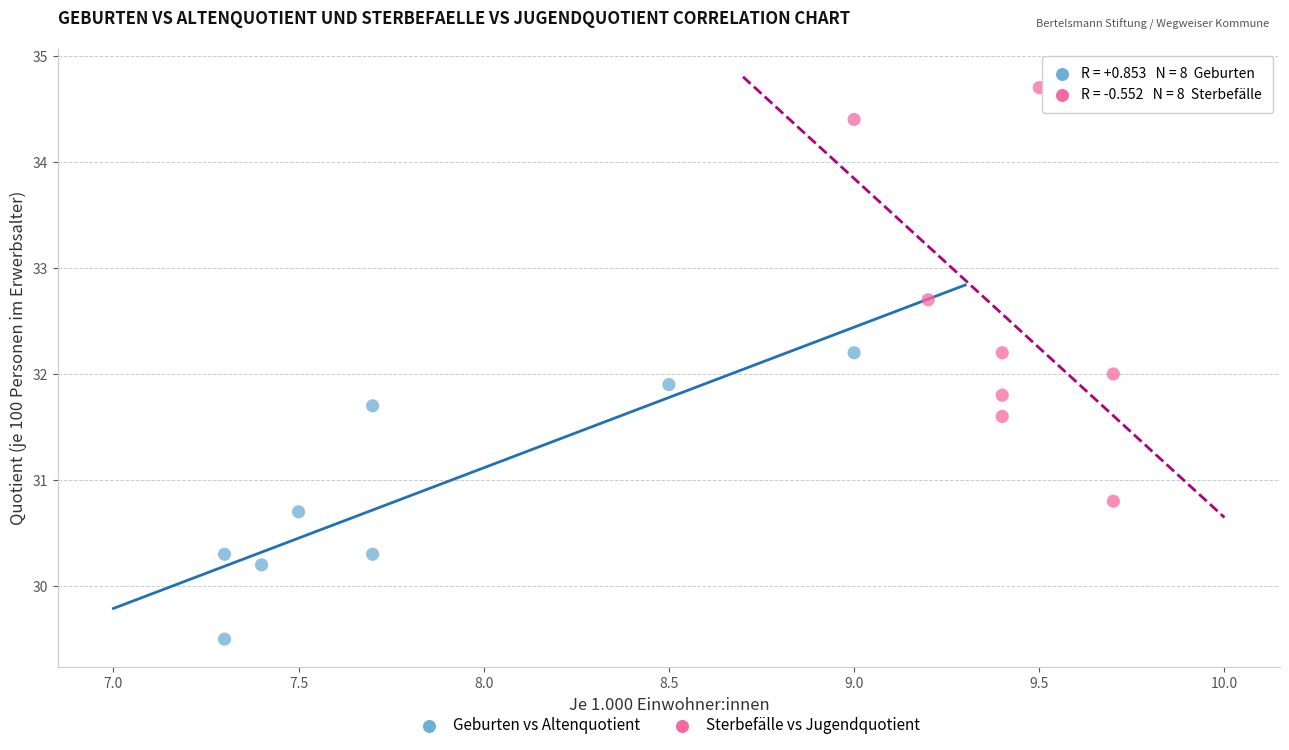

Which series reaches the minimum Y coordinate?

Geburten vs Altenquotient